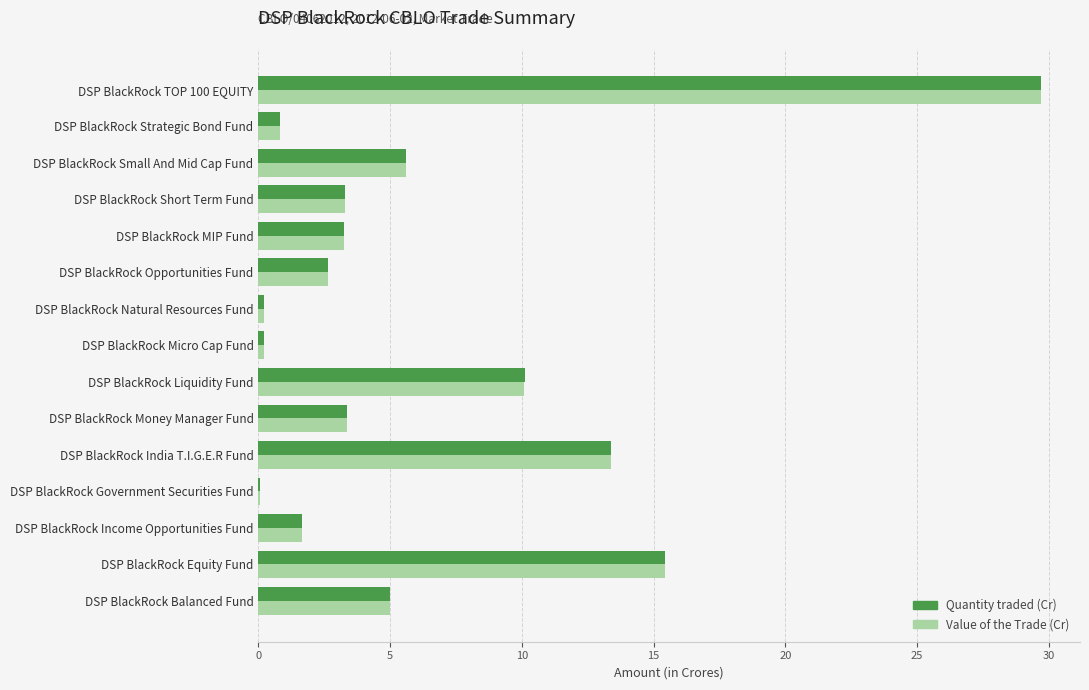

What is the sum of all Quantity traded (Cr) values?

94.7